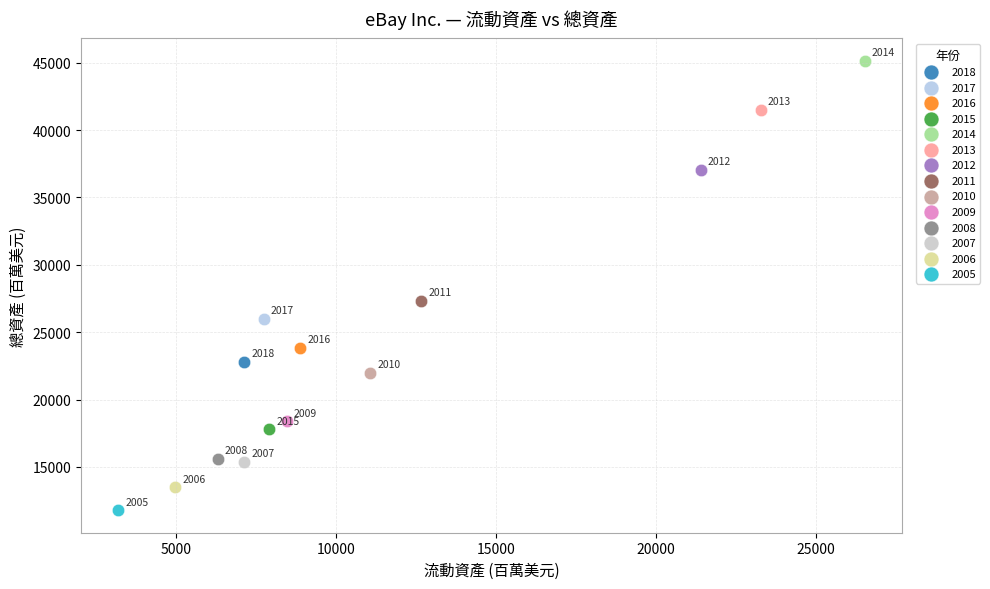

Which series contains the lowest Y value?

2005